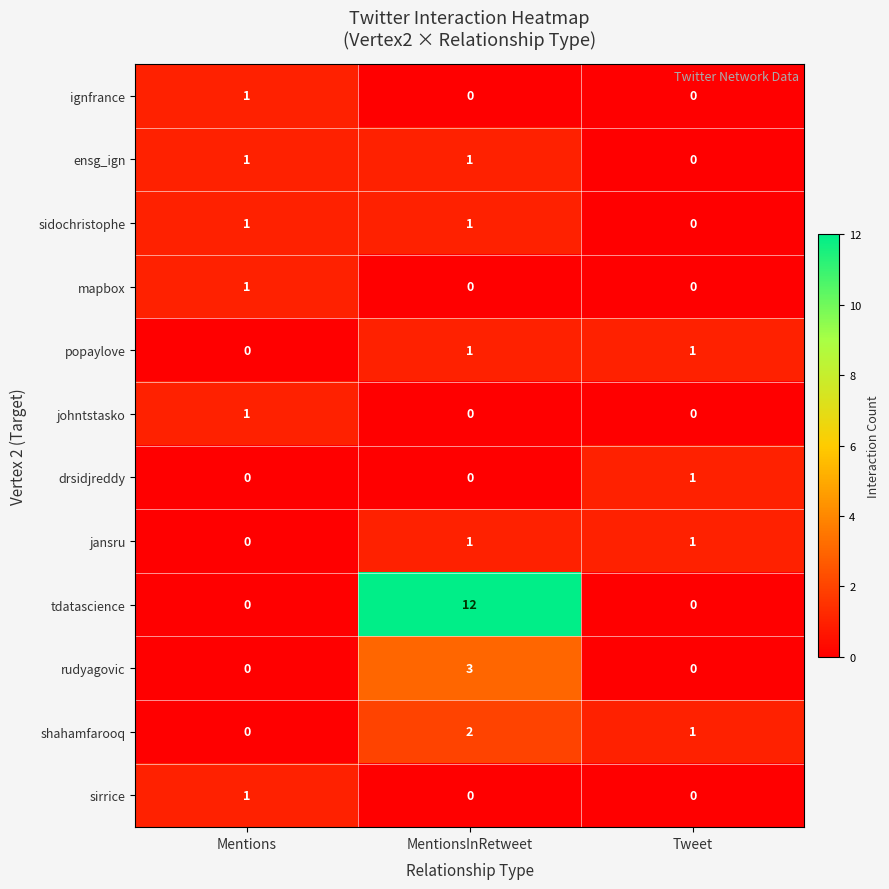

Is it true that tdatascience equals 5 at Tweet?

False